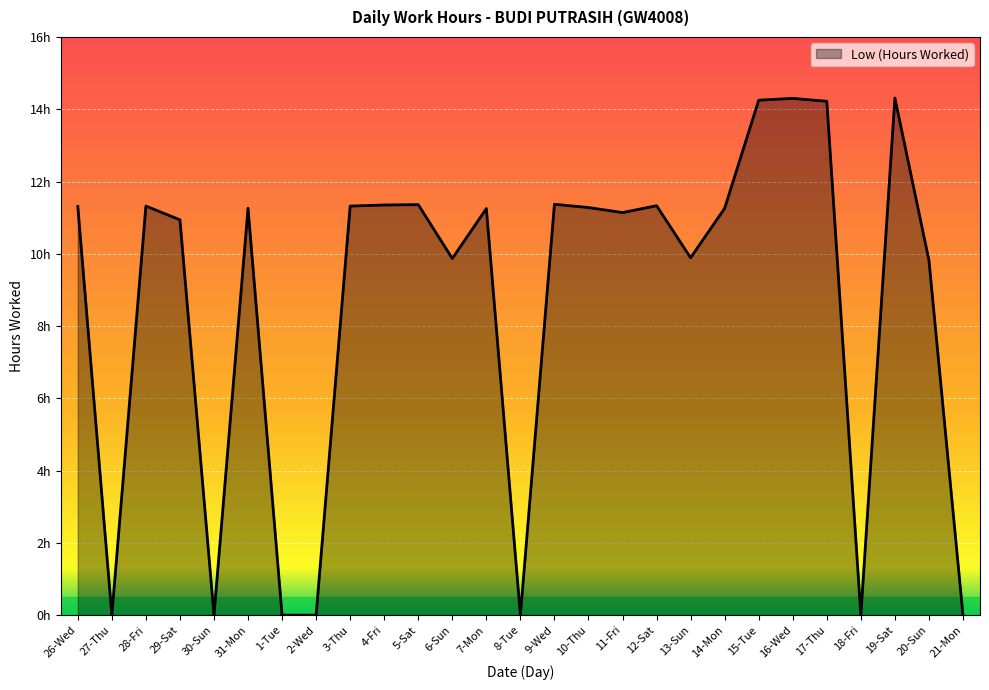

What is the value of the 10th point from the left?

11.3